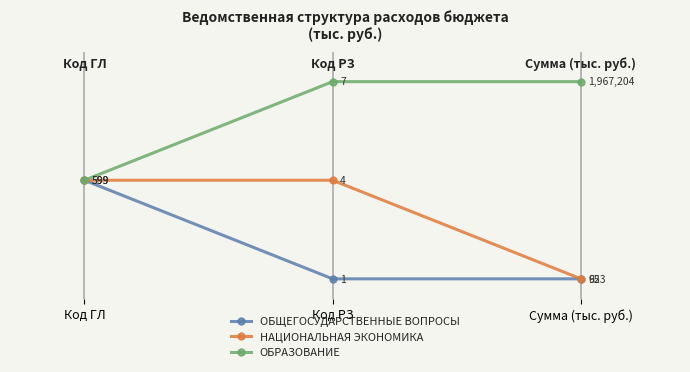

What is the total value across all series at Код РЗ?

1.5